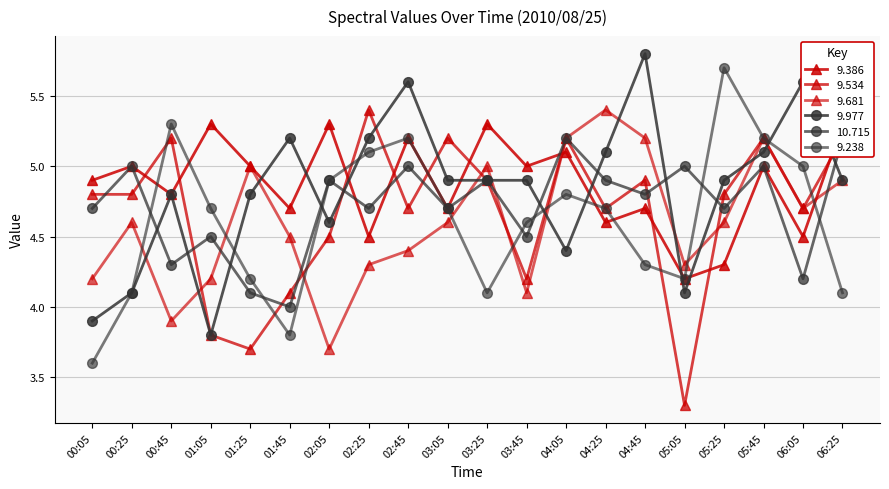

True or false: 9.977 has more than 0 points higher than both neighbors.

True